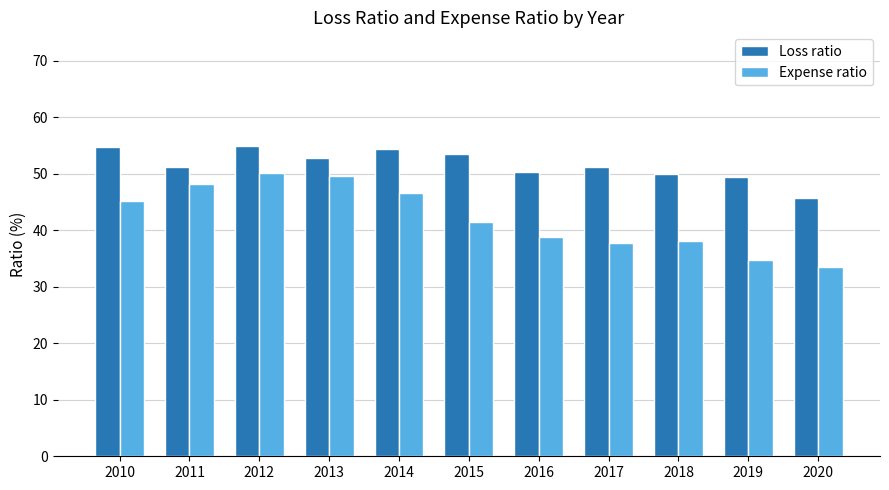

What is the total value across all series at 2018?

87.9